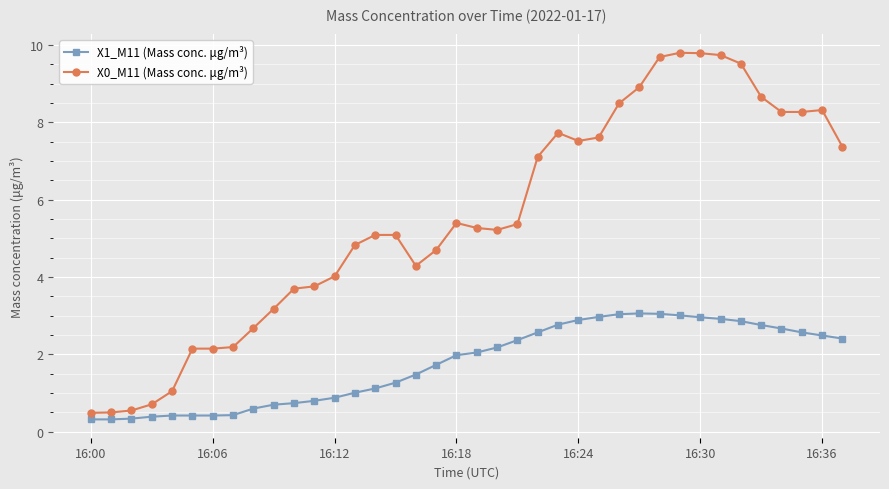

Count the number of data series in this chart.

2